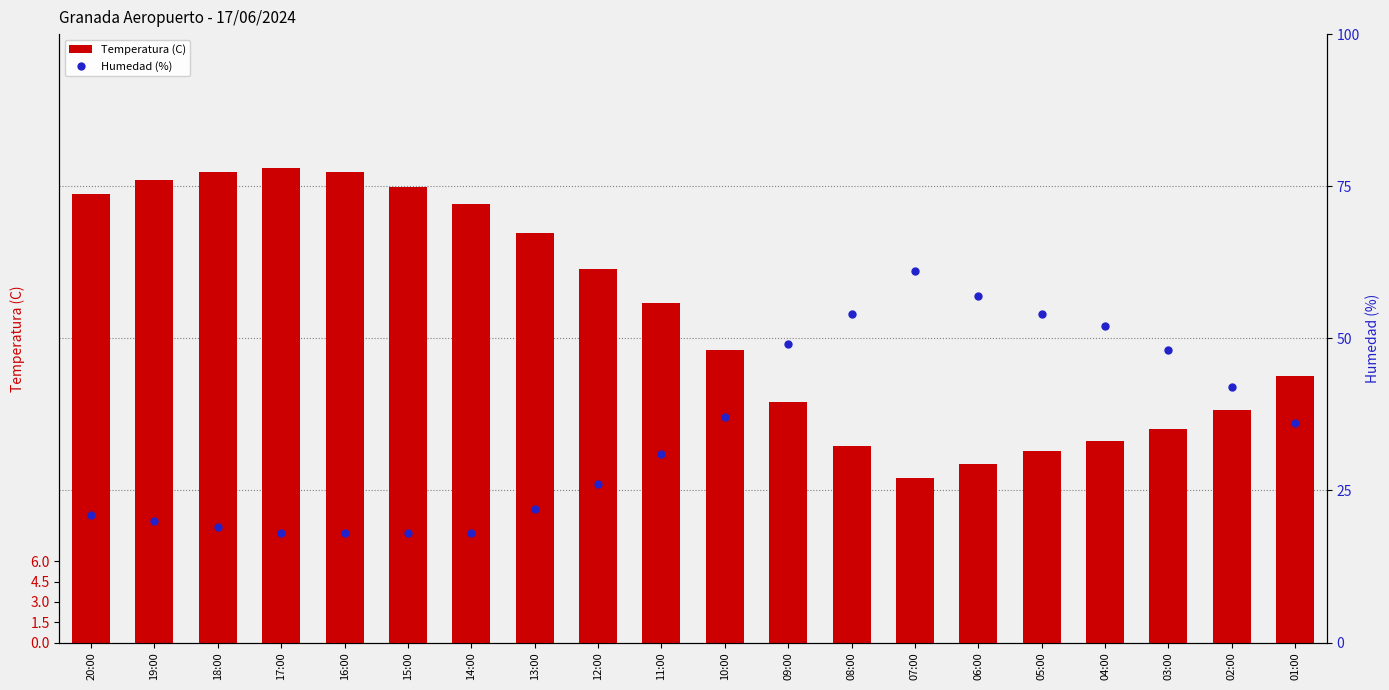

What is the total value across all series at 17:00?

53.1